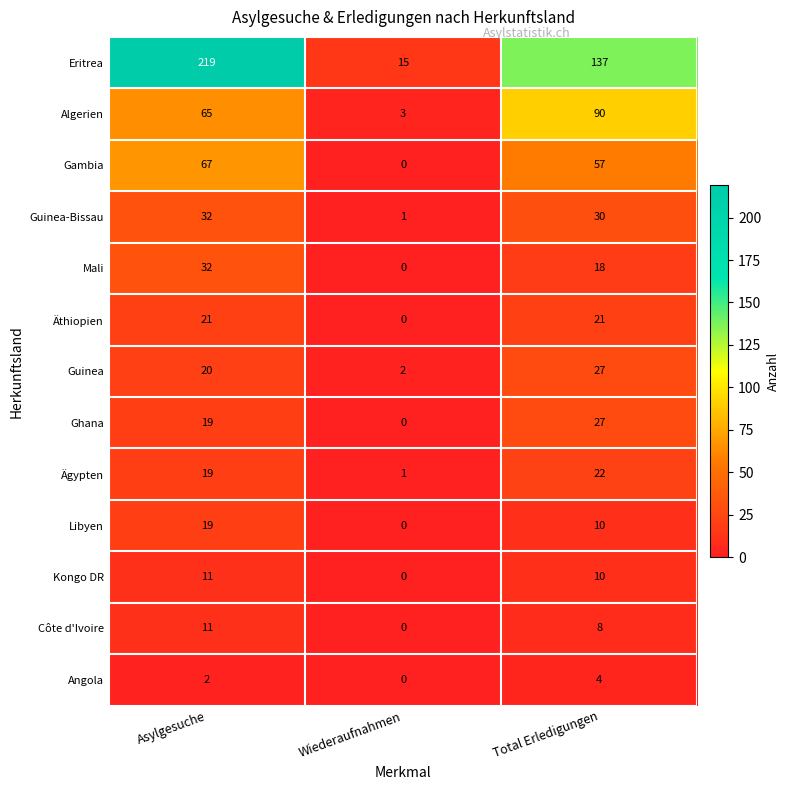

List the labels in order of Gambia value, smallest first.

Wiederaufnahmen, Total Erledigungen, Asylgesuche